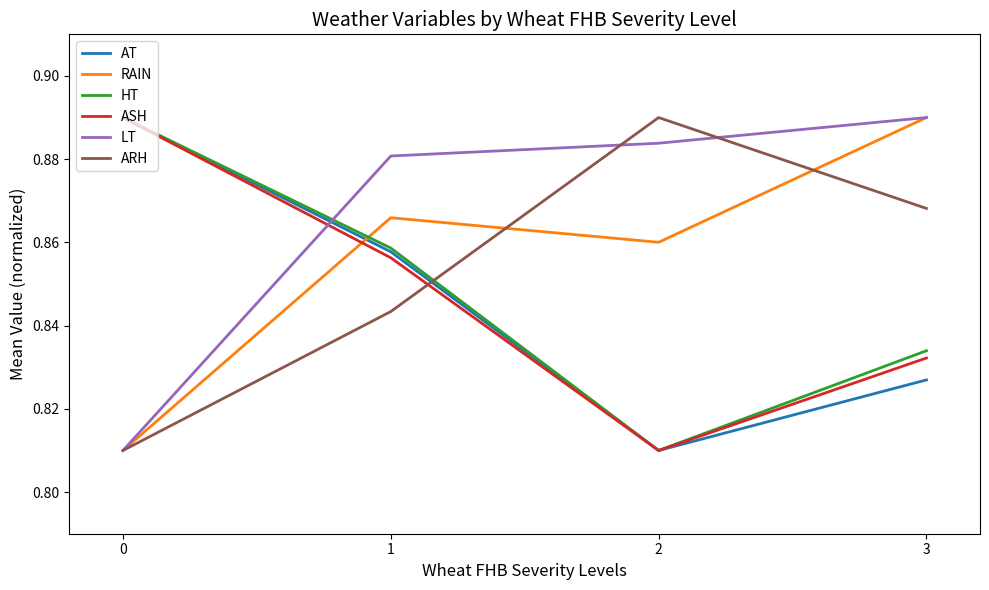

True or false: ARH has a value of 1.3 at 3.

False